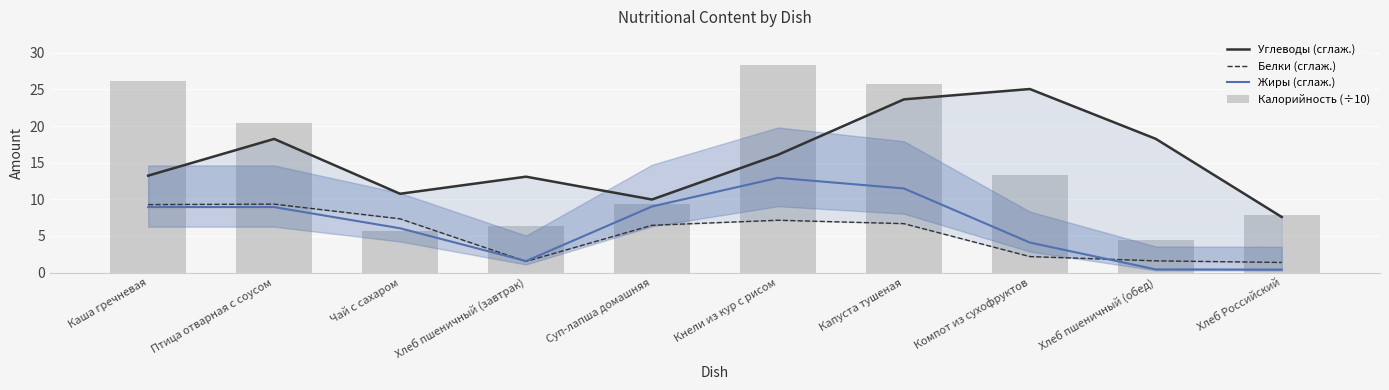

What is the difference between the second highest and second lowest values in the Калорийность (÷10) series?

20.5